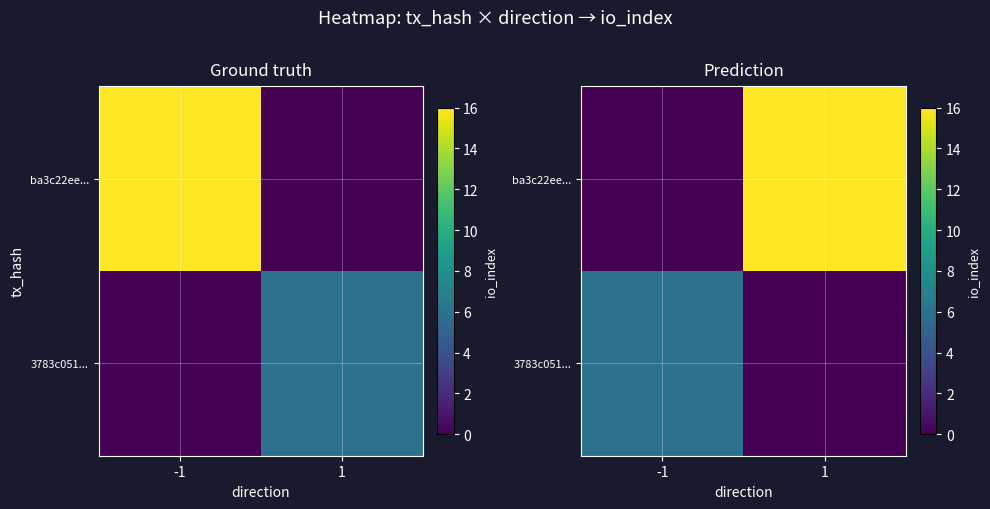

Which category has the highest value in the 3783c051... series?

-1